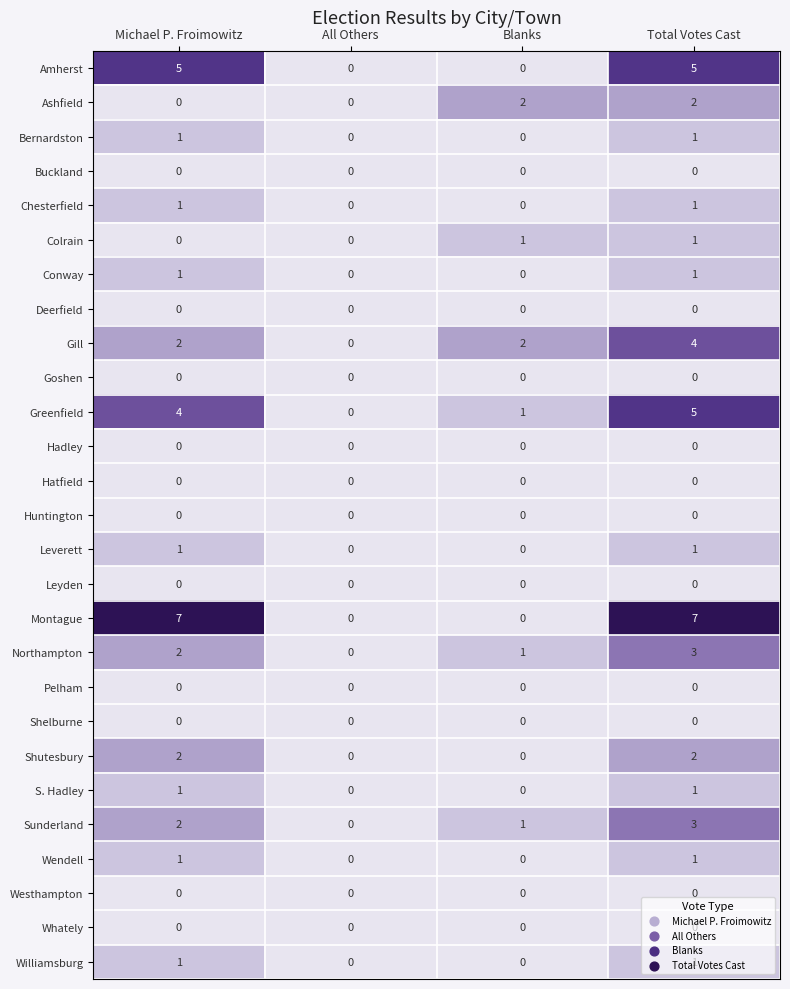

The Hadley series shows 0 at Blanks. True or false?

True